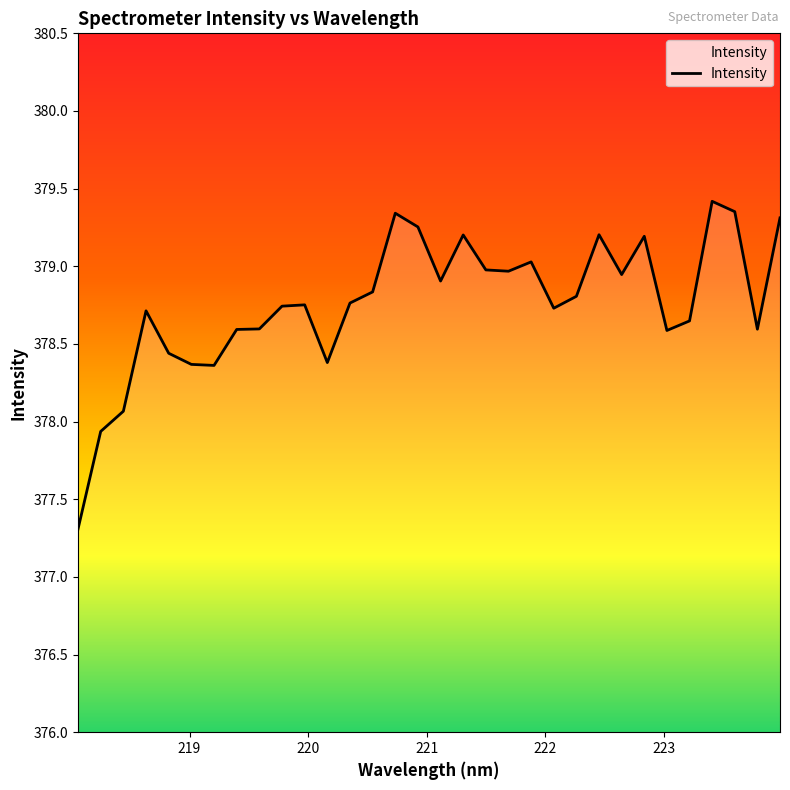

How many lines are shown in the chart?

1